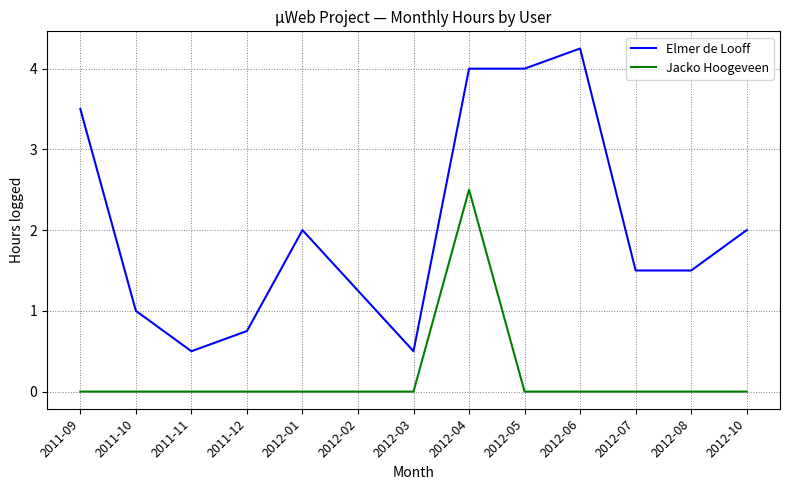

True or false: Elmer de Looff and Jacko Hoogeveen intersect in this chart.

False